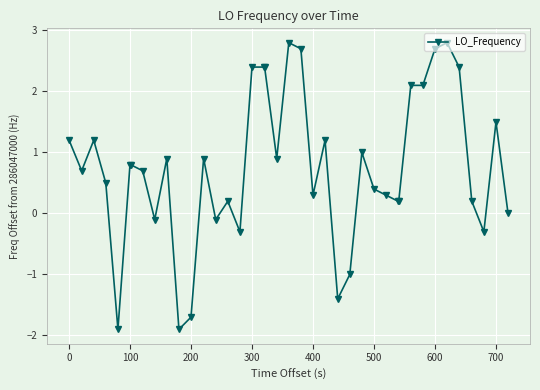

What is the sum of all values?

30.2